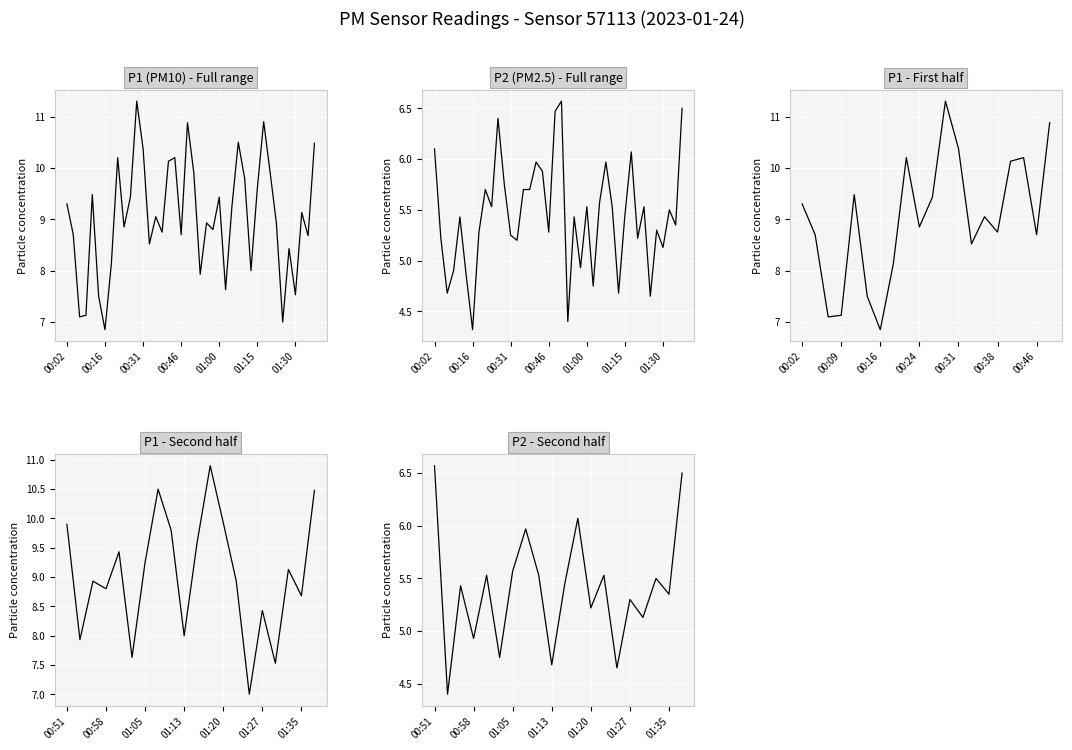

How many data points in P1 are above 9?

20